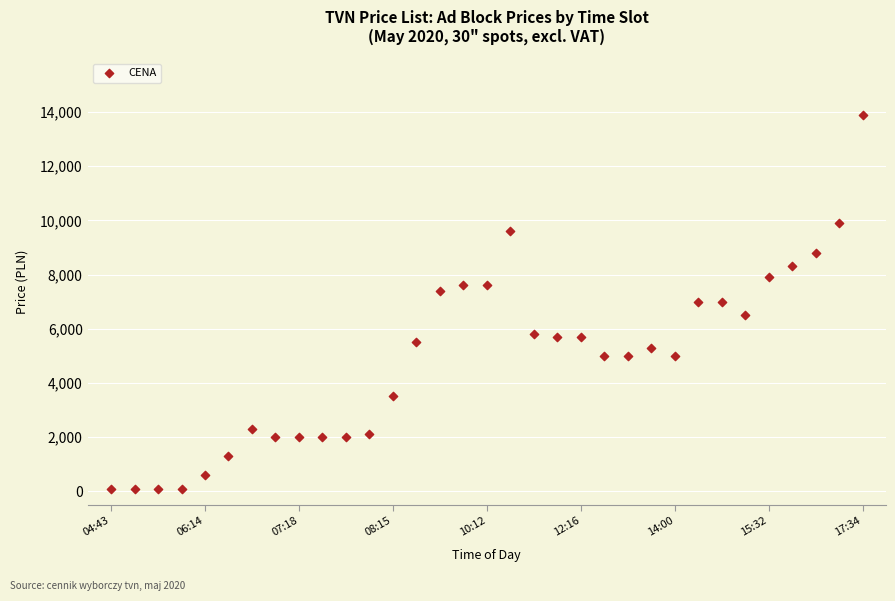

What is the range of Y values (max minus min)?

13800